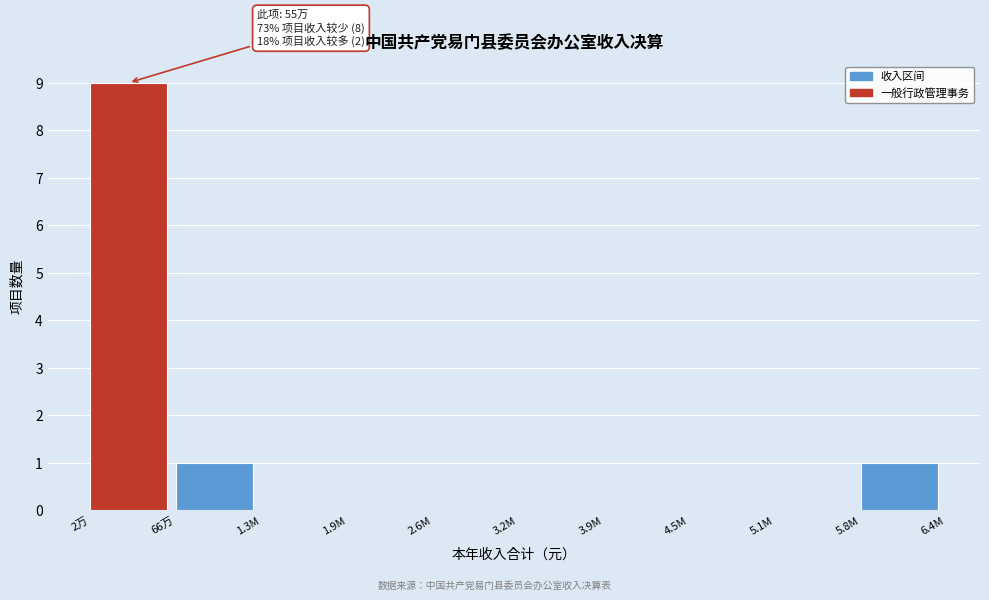

Reading right to left, list all the values displayed in this chart.

5.8M=1	5.1M=0	4.5M=0	3.9M=0	3.2M=0	2.6M=0	1.9M=0	1.3M=0	66万=1	2万=9